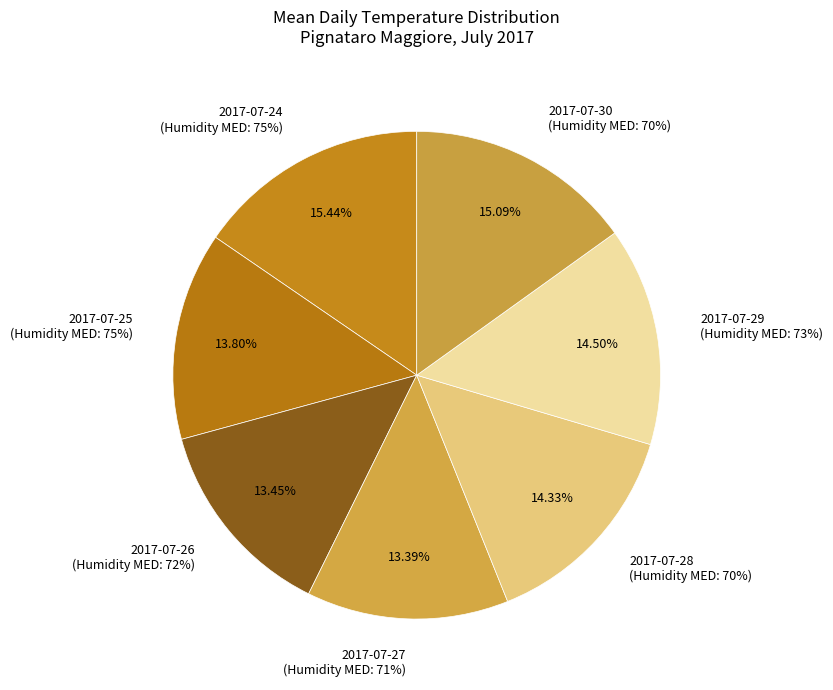

Do 2017-07-25 and 2017-07-30 together represent more than half of the pie?

No